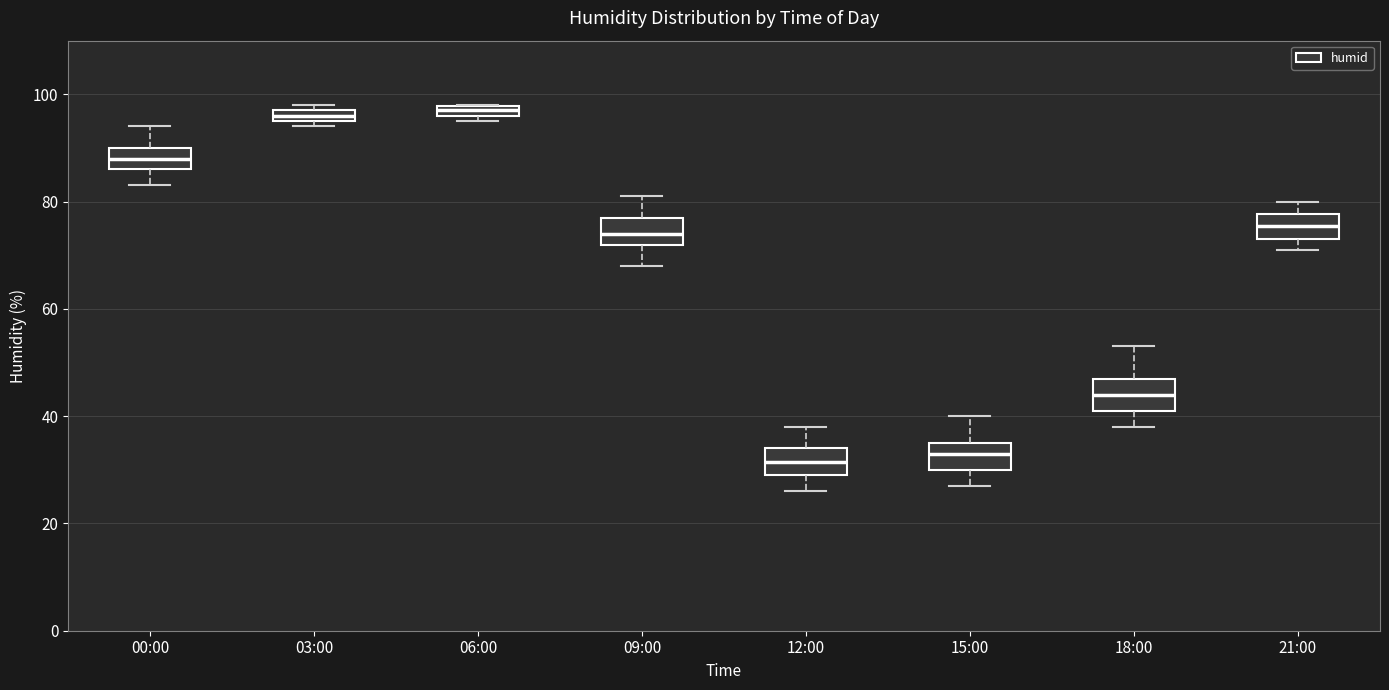

Where is the lower edge of the box for 09:00 on the y-axis? The values are not printed on the chart, so give them approximately, as read against the axis.

72